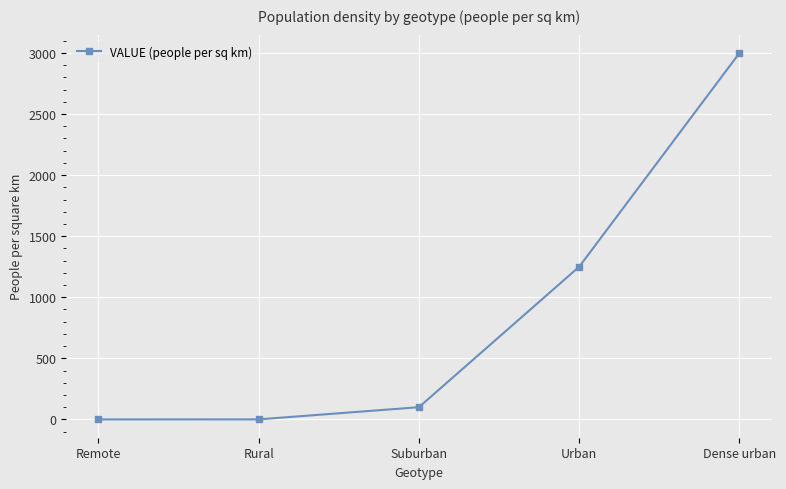

What is the change in value from Urban to Dense urban?

+1750.0